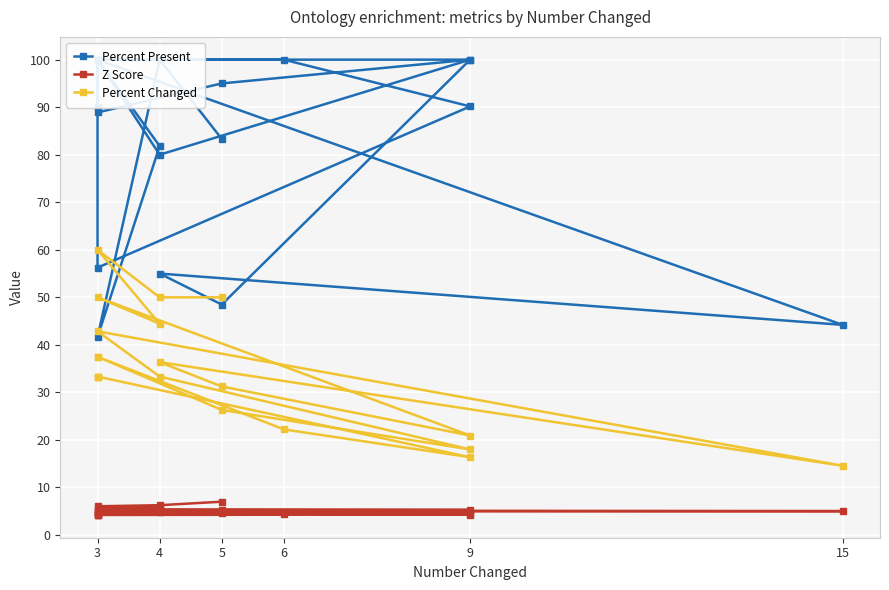

At which label does Percent Present first exceed 90?

4